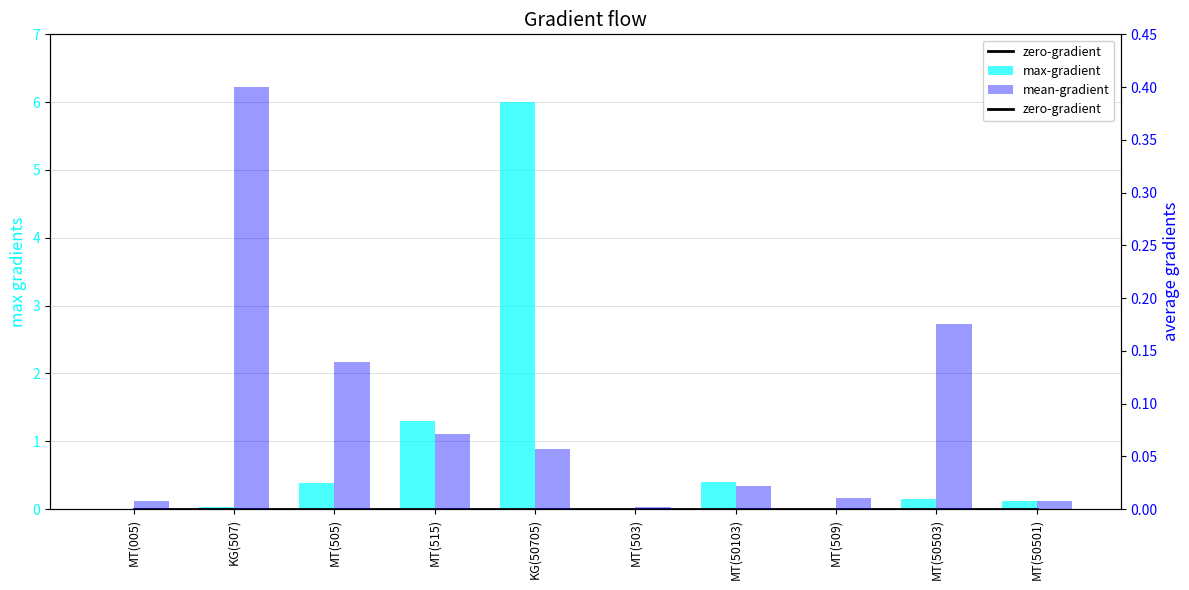

Reading right to left, transcribe all the data shown in this chart.

zero-gradient: 0.0	0.0	0.0	0.0	0.0	0.0	0.0	0.0	0.0	0.0
max-gradient: 0.1	0.2	0.0	0.4	0.0	6.0	1.3	0.4	0.0	0.0
mean-gradient: 0.0	0.2	0.0	0.0	0.0	0.1	0.1	0.1	0.4	0.0